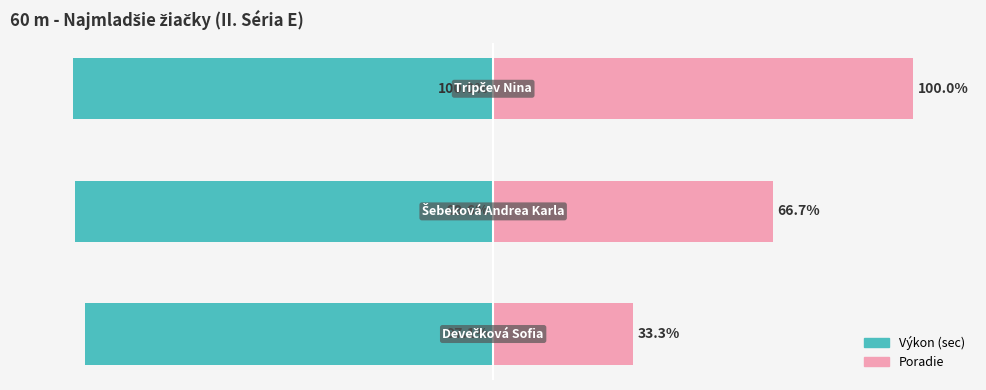

What is the value of the Poradie bar at the 2nd from the left?

66.7